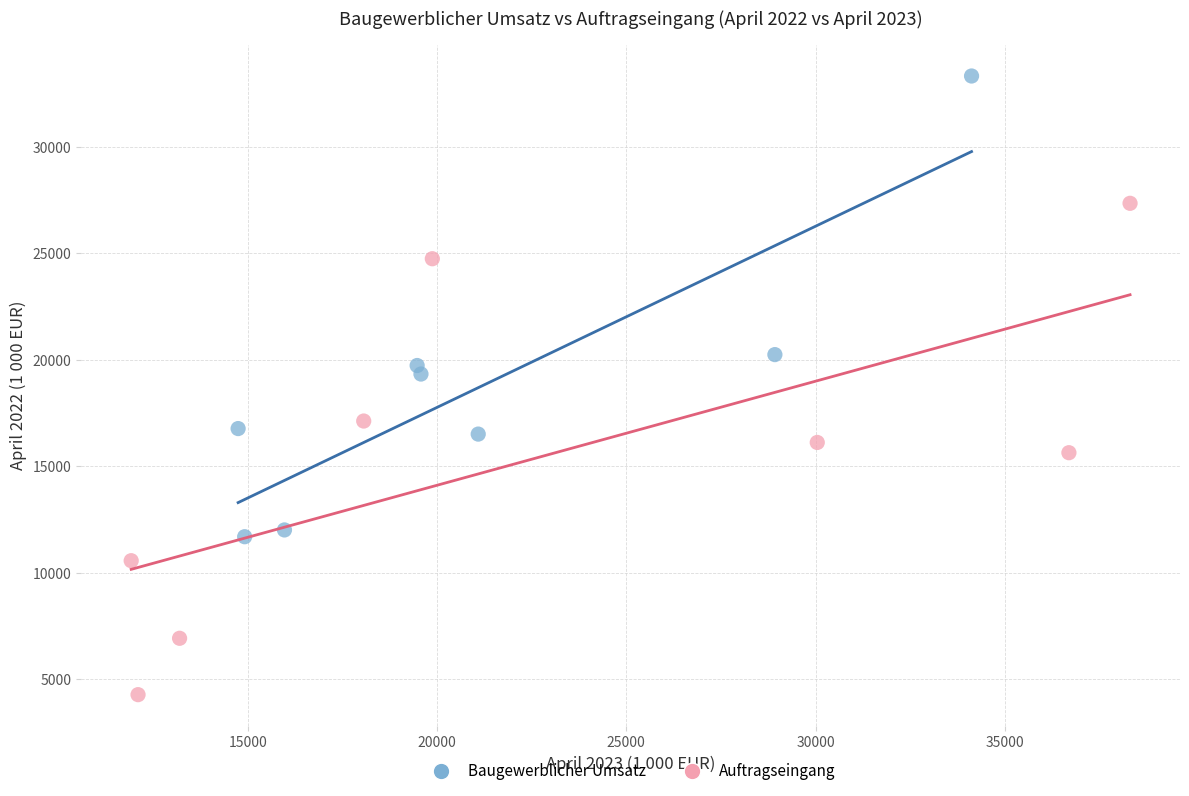

Which series contains the lowest Y value?

Auftragseingang